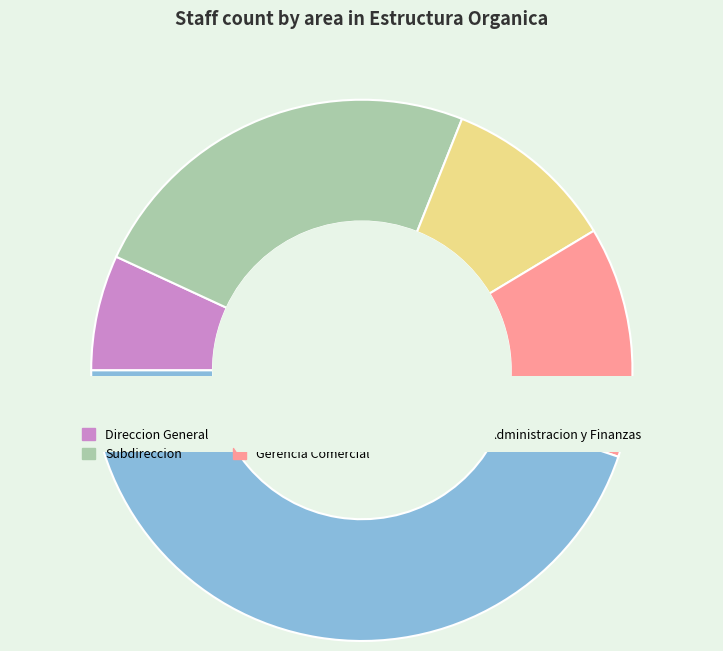

Is there any slice that represents more than half of the pie?

No